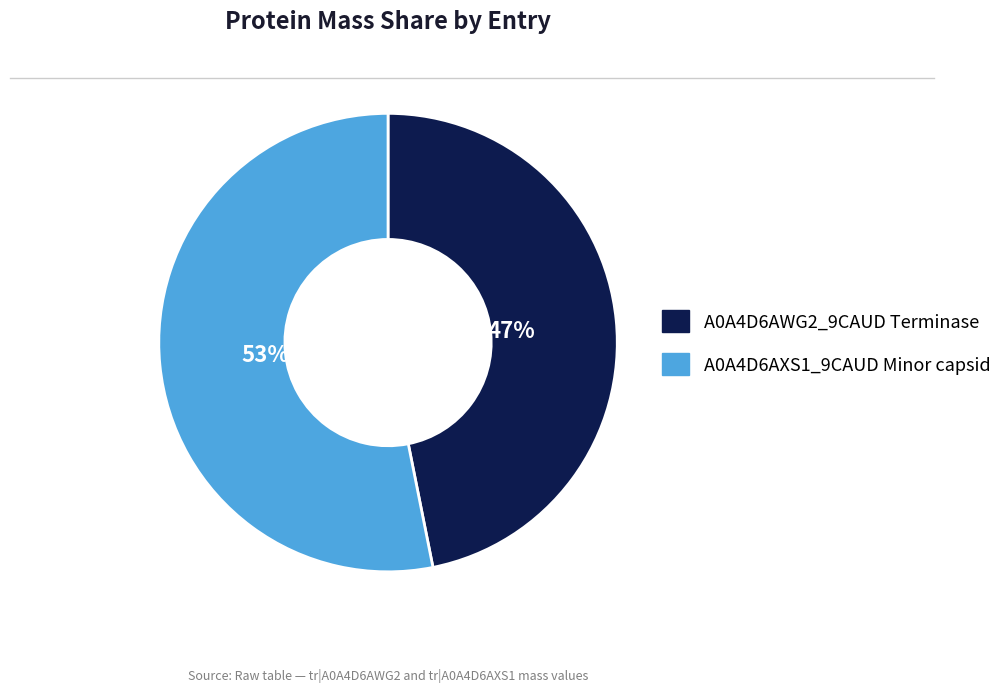

Which slice represents more than half of the pie?

A0A4D6AXS1_9CAUD Minor capsid